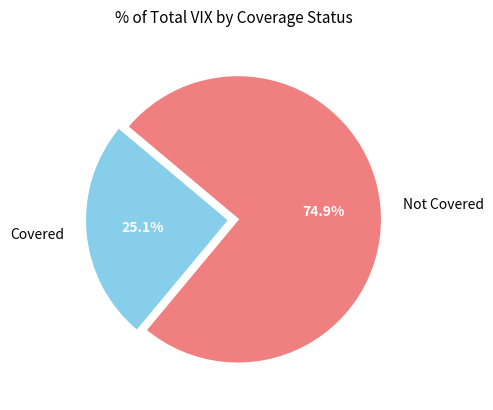

What is the ratio of the value at Covered to the value at Not Covered?

0.3